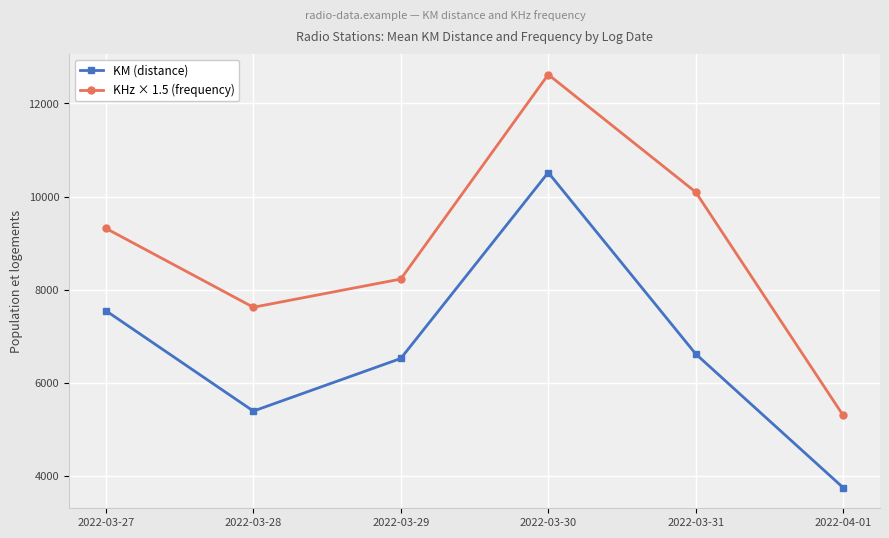

What is the average value of the KM (distance) series?

6725.1